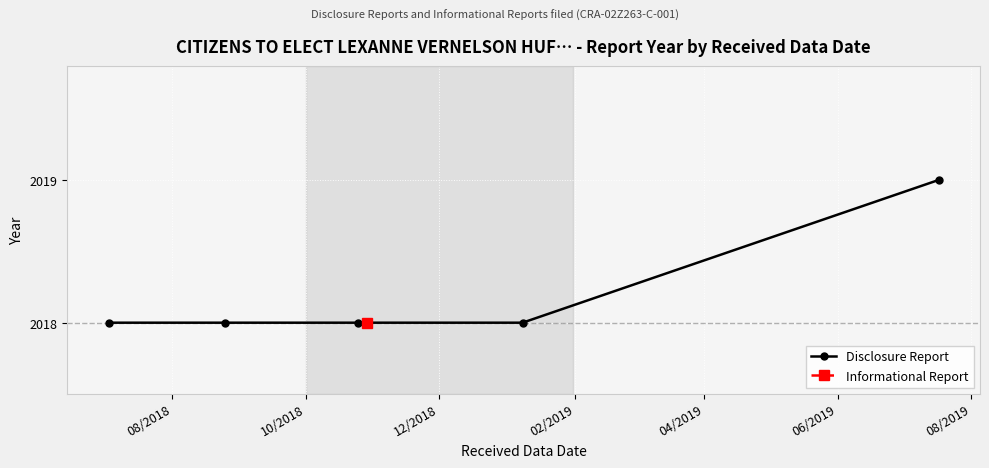

How many lines are shown in the chart?

1